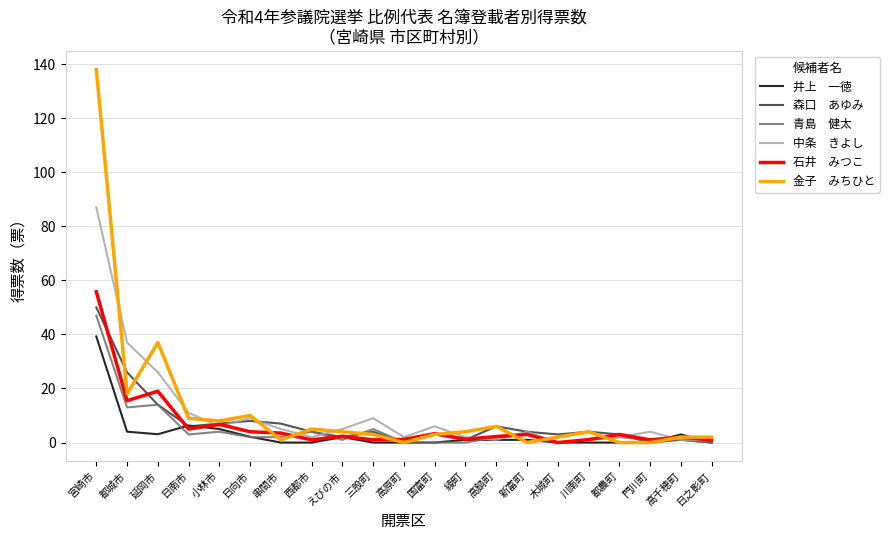

Which label corresponds to the largest value in the chart?

宮崎市